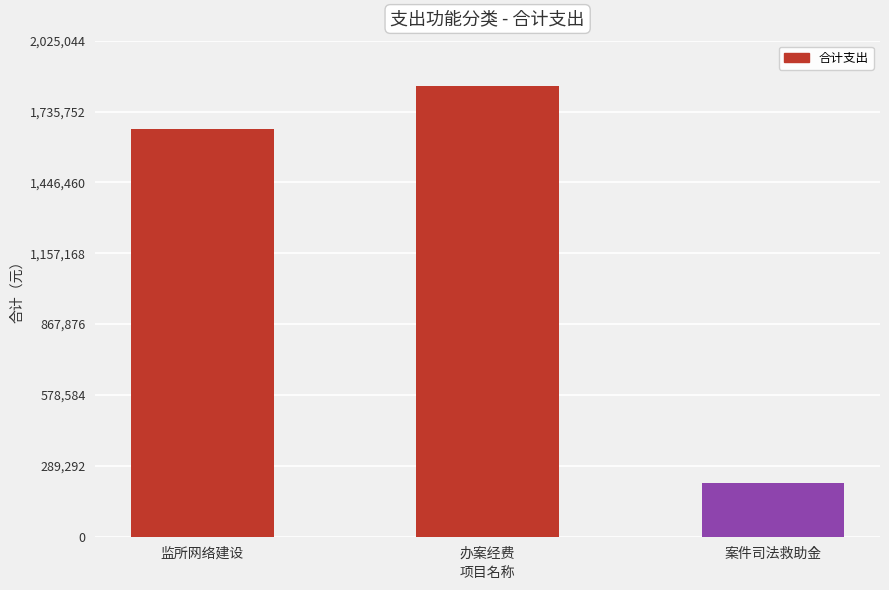

Approximately how many times larger is the value at 监所网络建设 compared to 案件司法救助金?

7.6